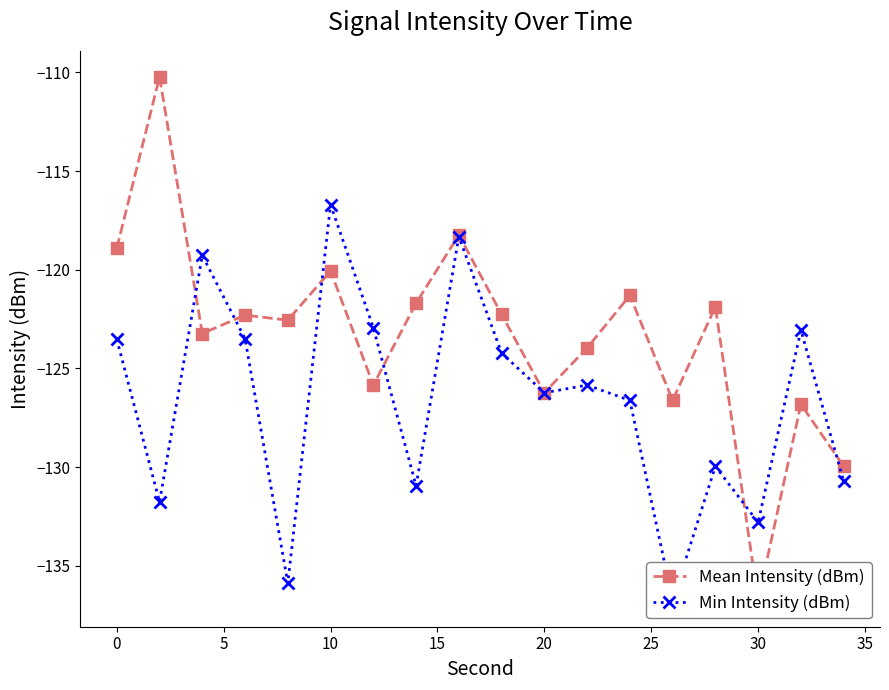

What is the minimum value shown in the chart?

-136.8